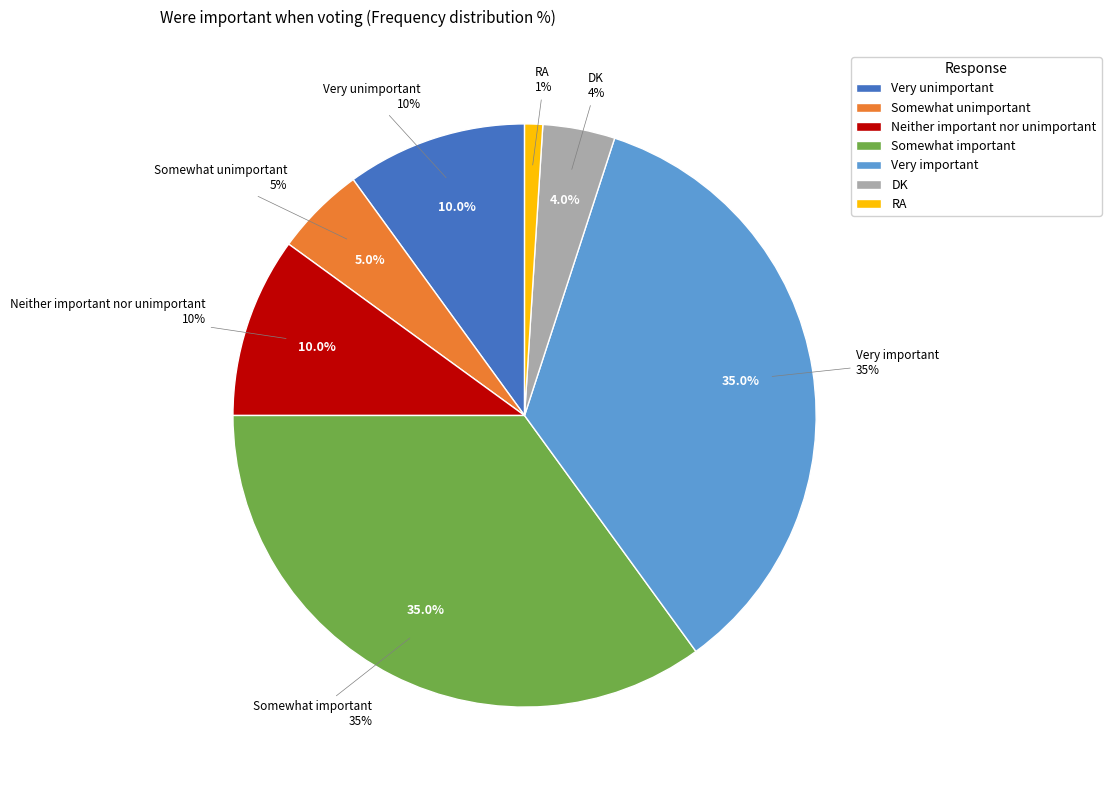

How much of the chart is everything except RA?

99.0%